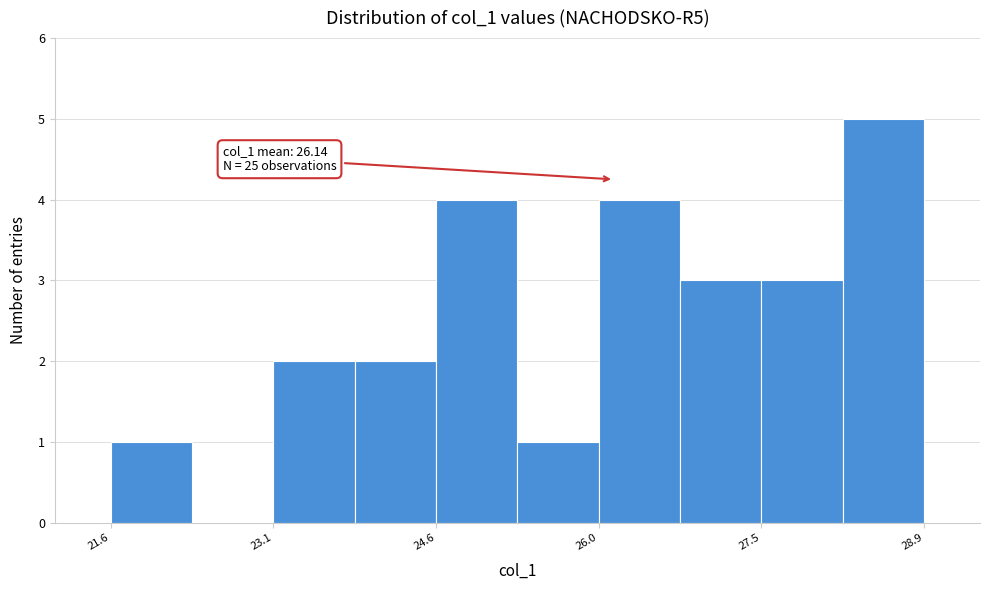

Read against the x-axis, roughly where is the centre of the tallest bar?

28.6